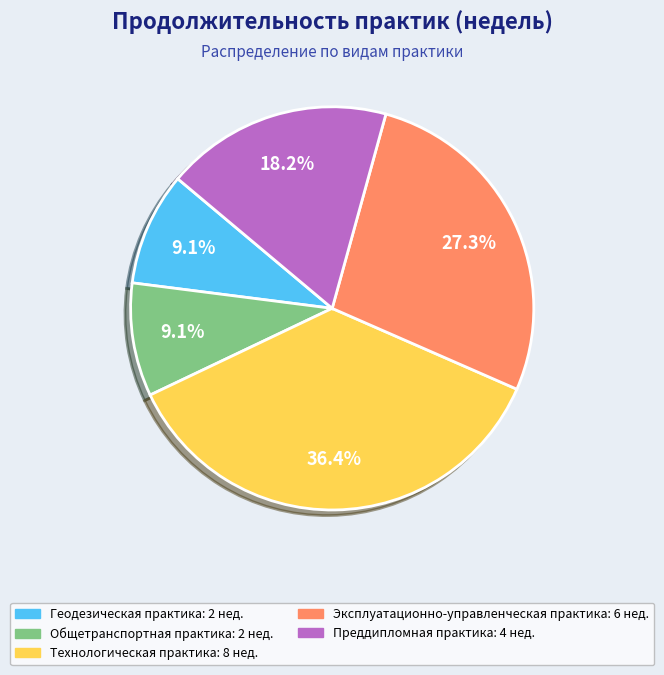

Does any single category account for the majority?

No